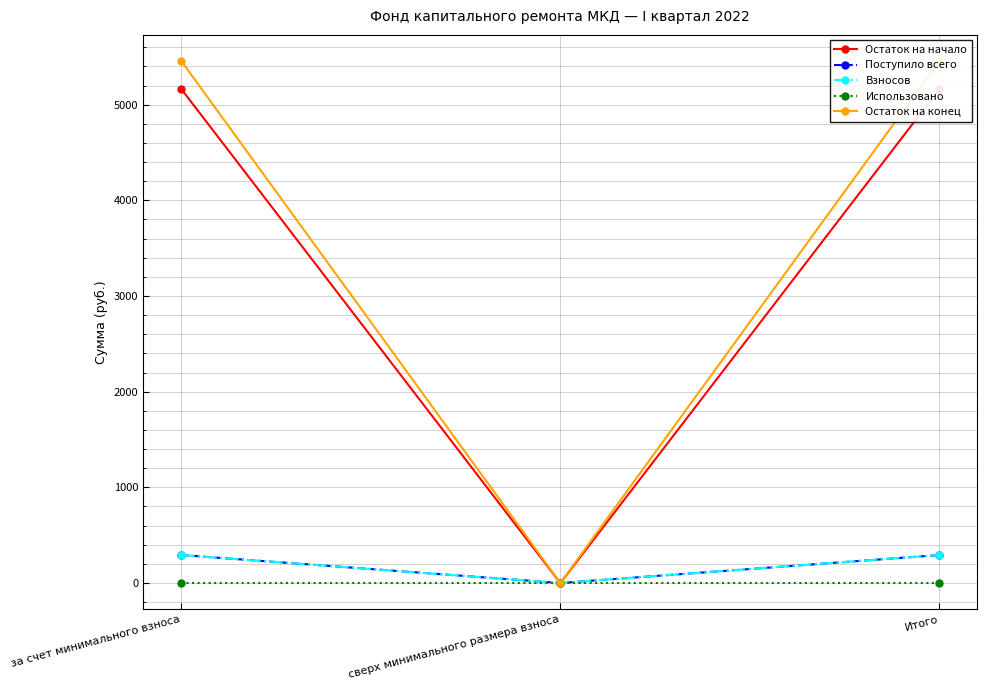

The value of Поступило всего at Итого is 292.6. True or false?

True